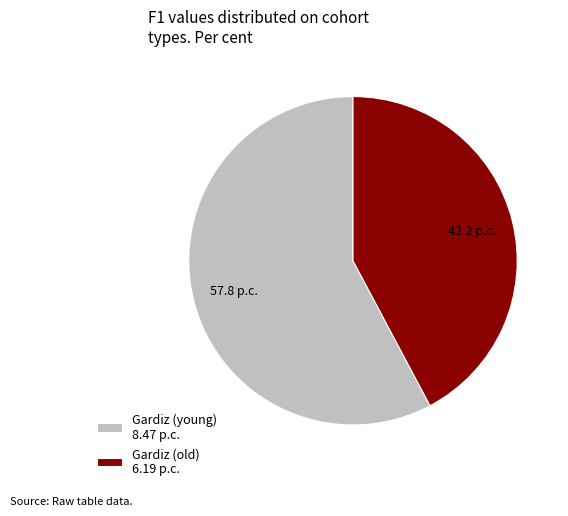

Is the sum of Gardiz (old) 6.19 p.c. and Gardiz (young) 8.47 p.c. greater than half?

Yes